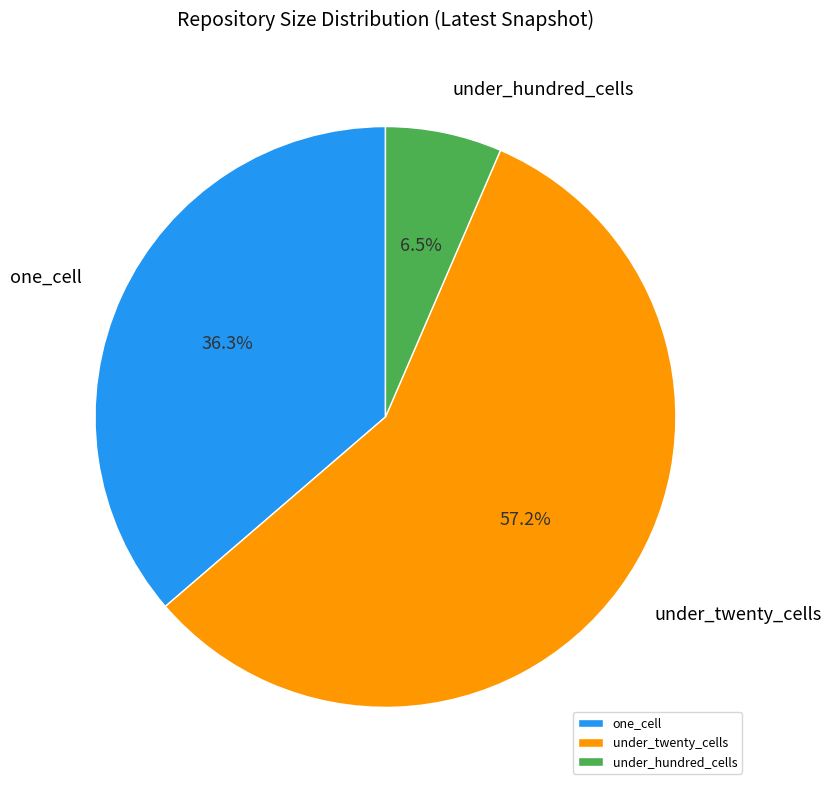

Which category accounts for the majority?

under_twenty_cells